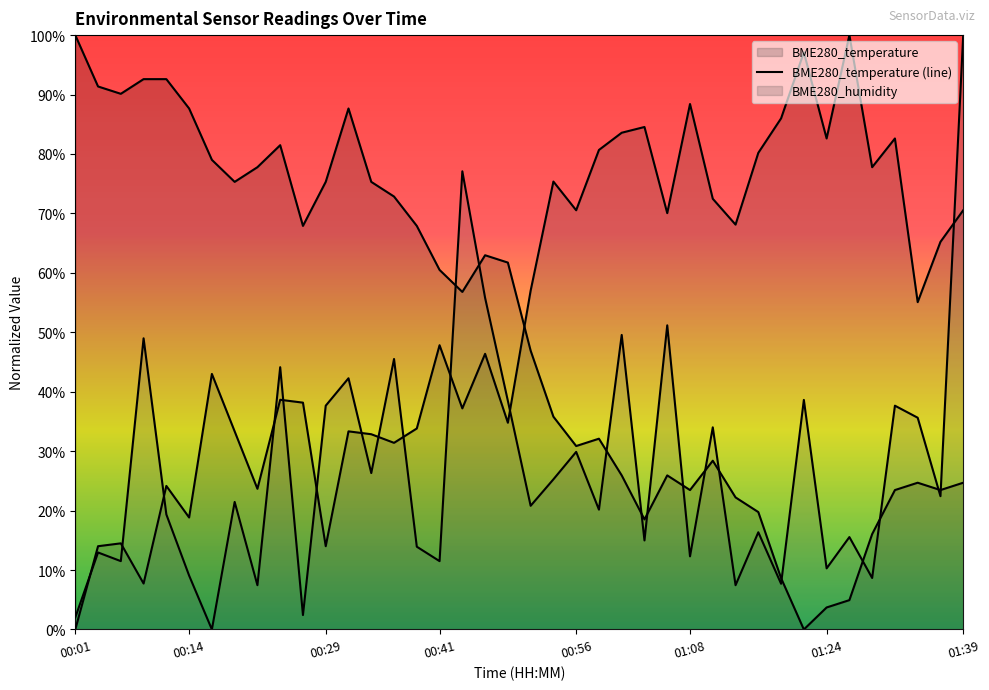

At which category is the sum across all series the highest?

01:39